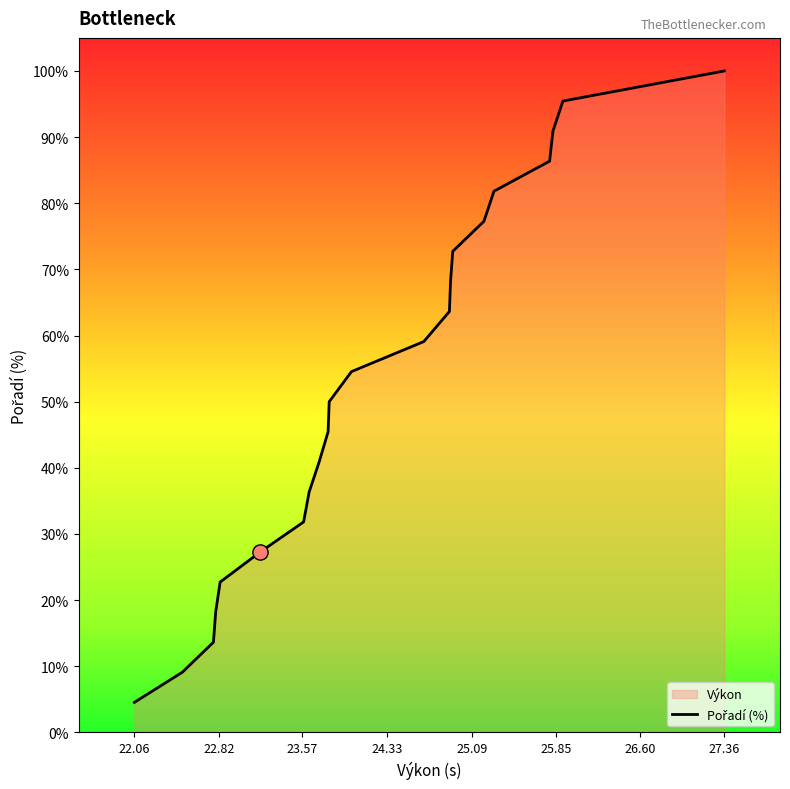

Which label corresponds to the smallest value in the chart?

22.06